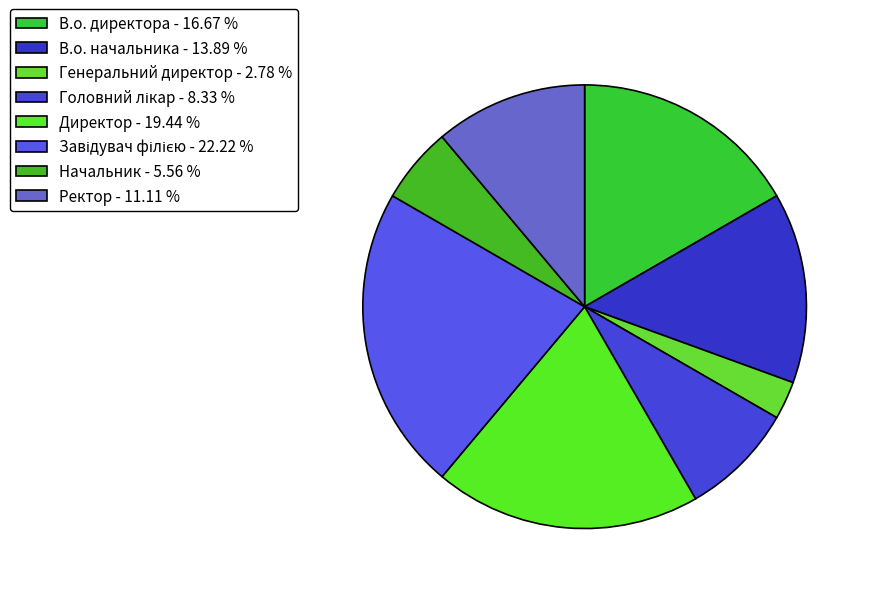

Which has a higher value, В.о. начальника or Директор?

Директор